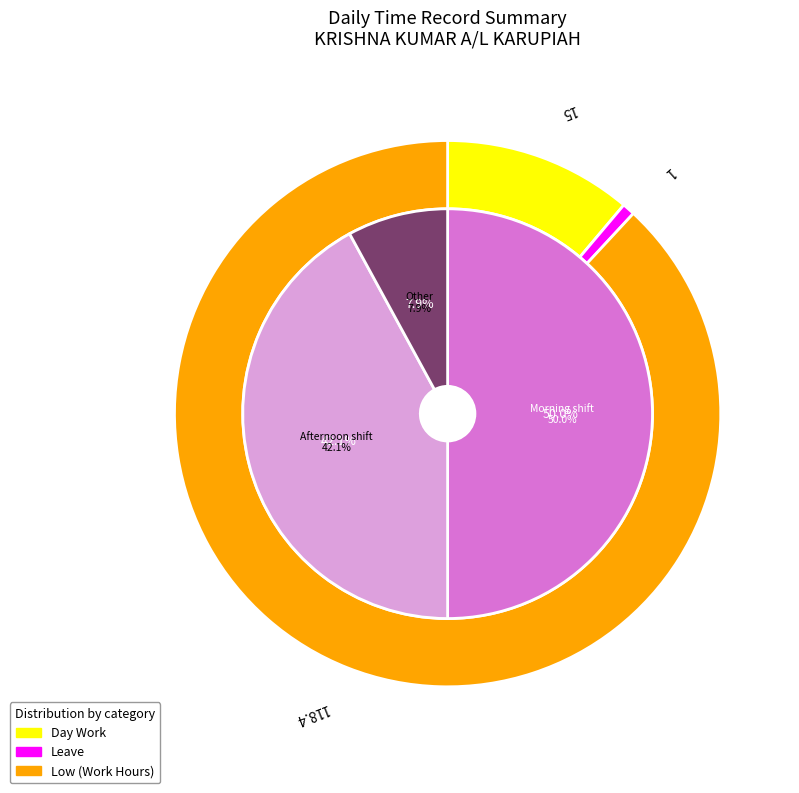

True or false: Over Time 3.0 accounts for 0% of the total.

True